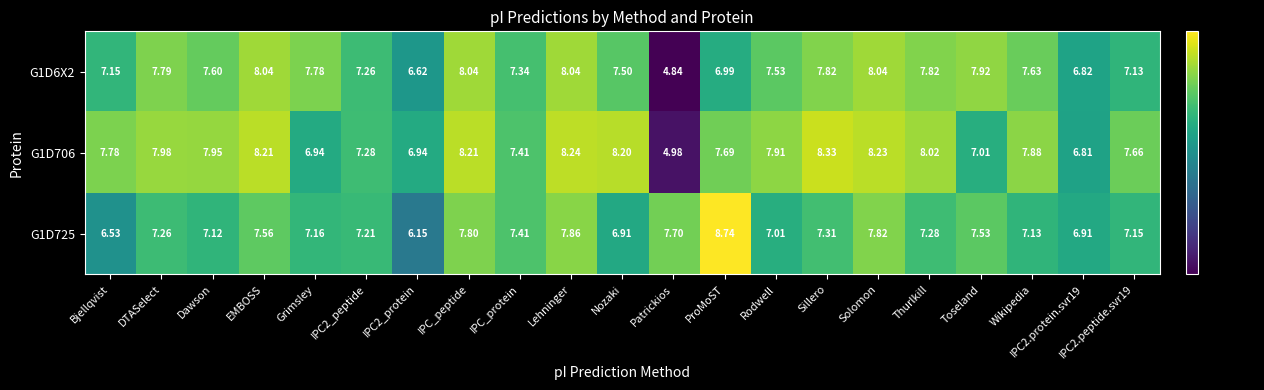

At which label does G1D725 first exceed 7?

DTASelect